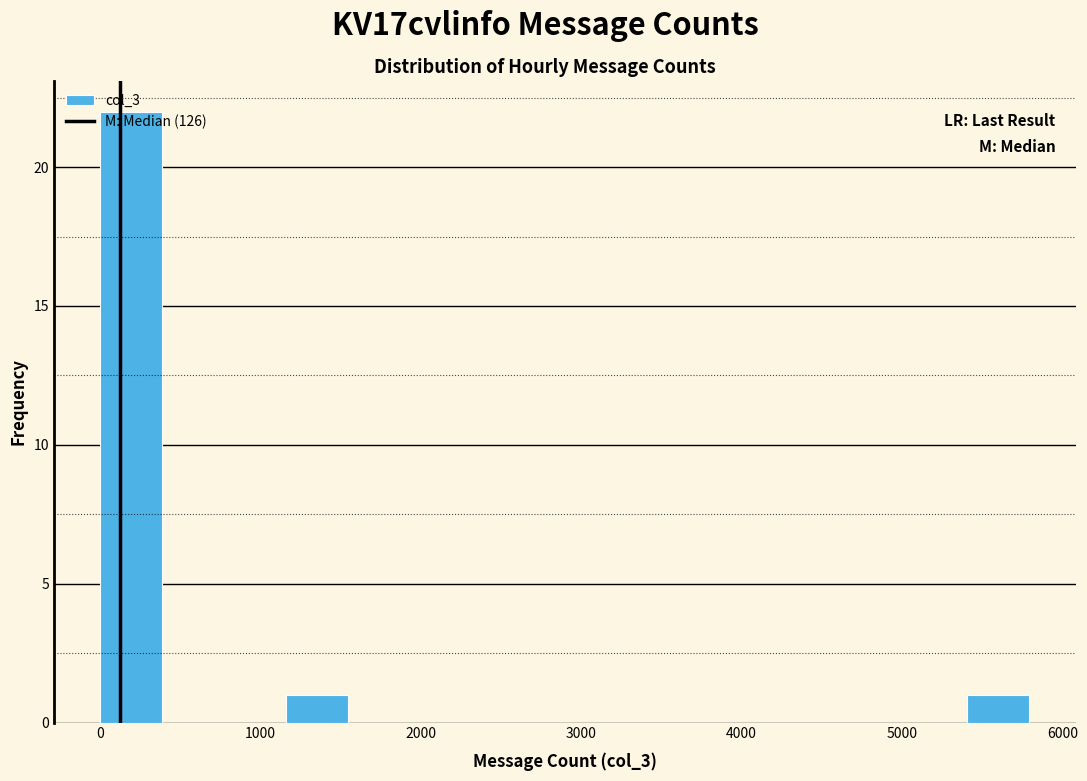

Read against the x-axis, roughly where is the centre of the tallest bar?

200